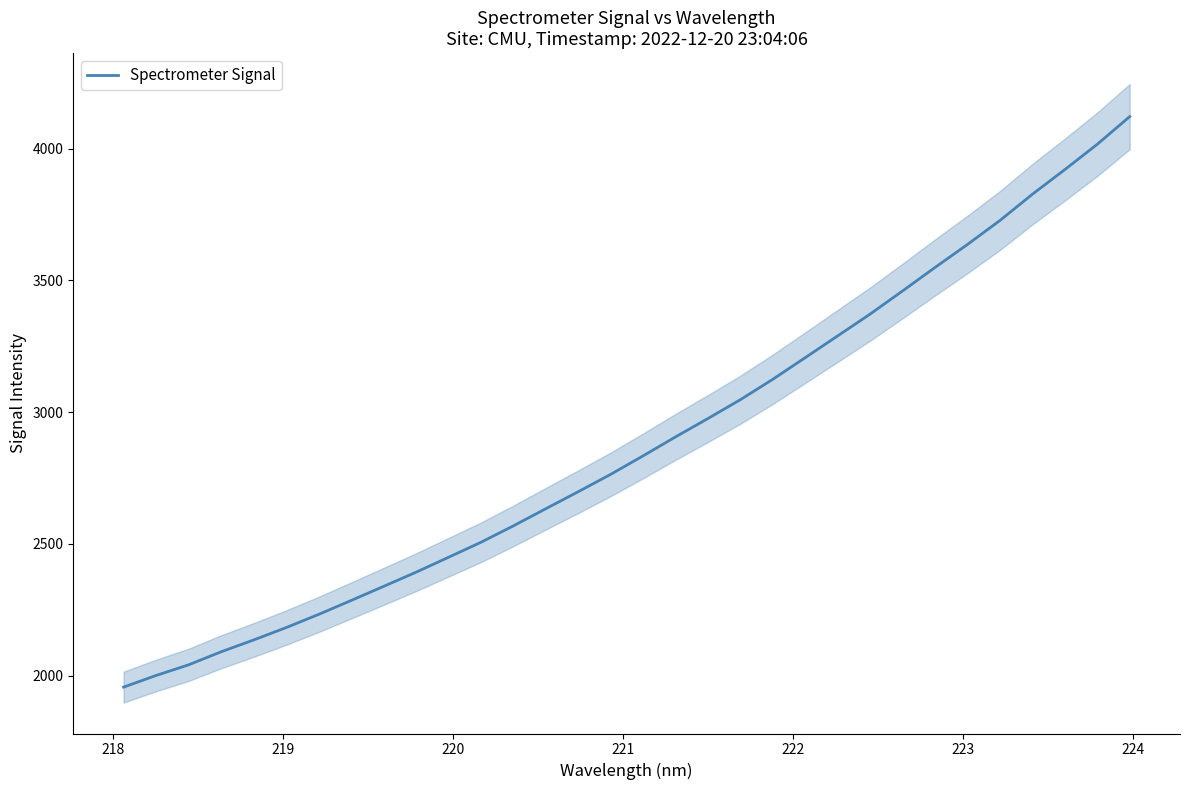

What is the minimum value for Spectrometer Signal?

1956.0